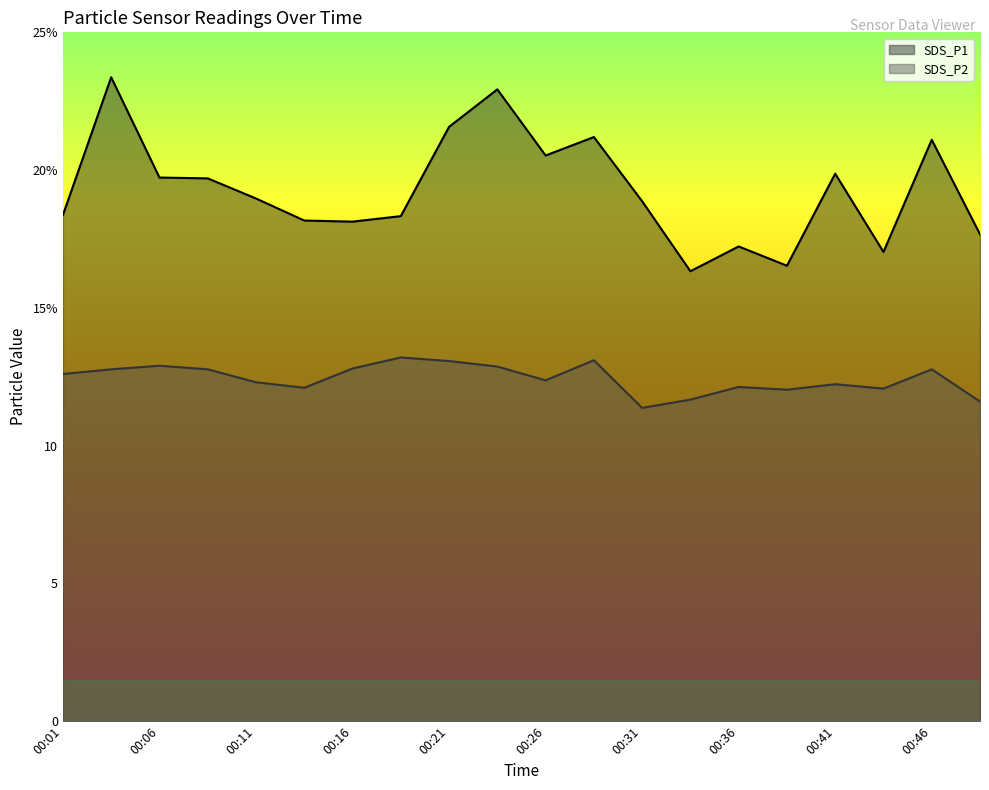

True or false: SDS_P2 and SDS_P1 cross at least once.

False